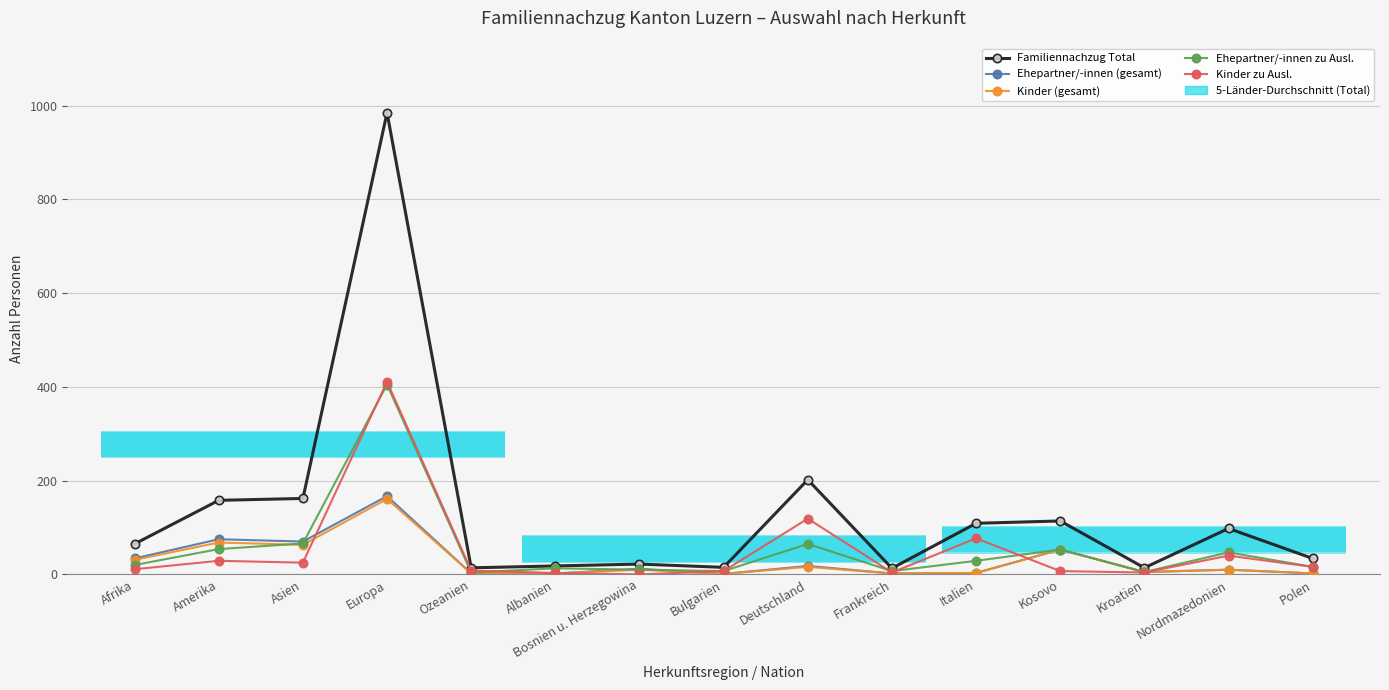

What position from the left is Europa?

4